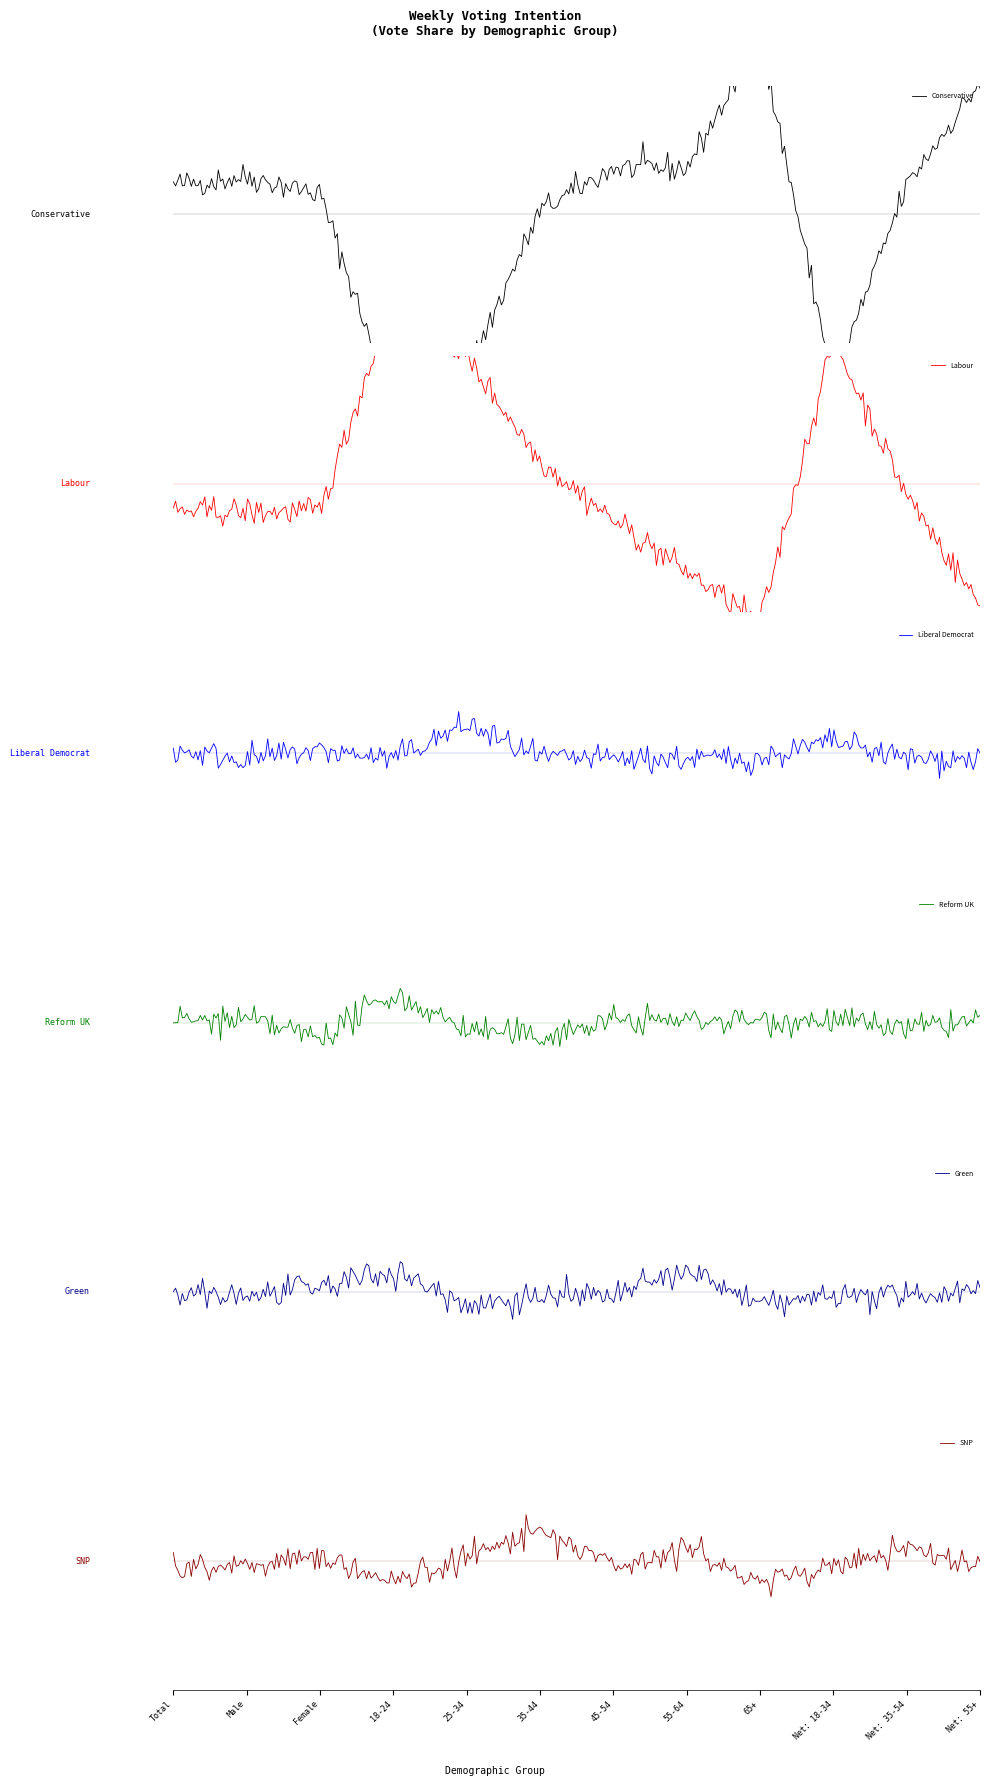

How many Labour values are between 0 and 1?

12